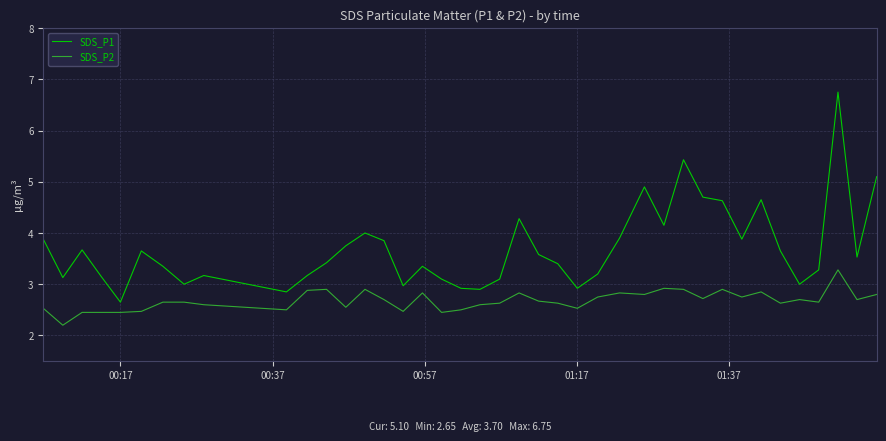

True or false: SDS_P1 and SDS_P2 cross at least once.

False